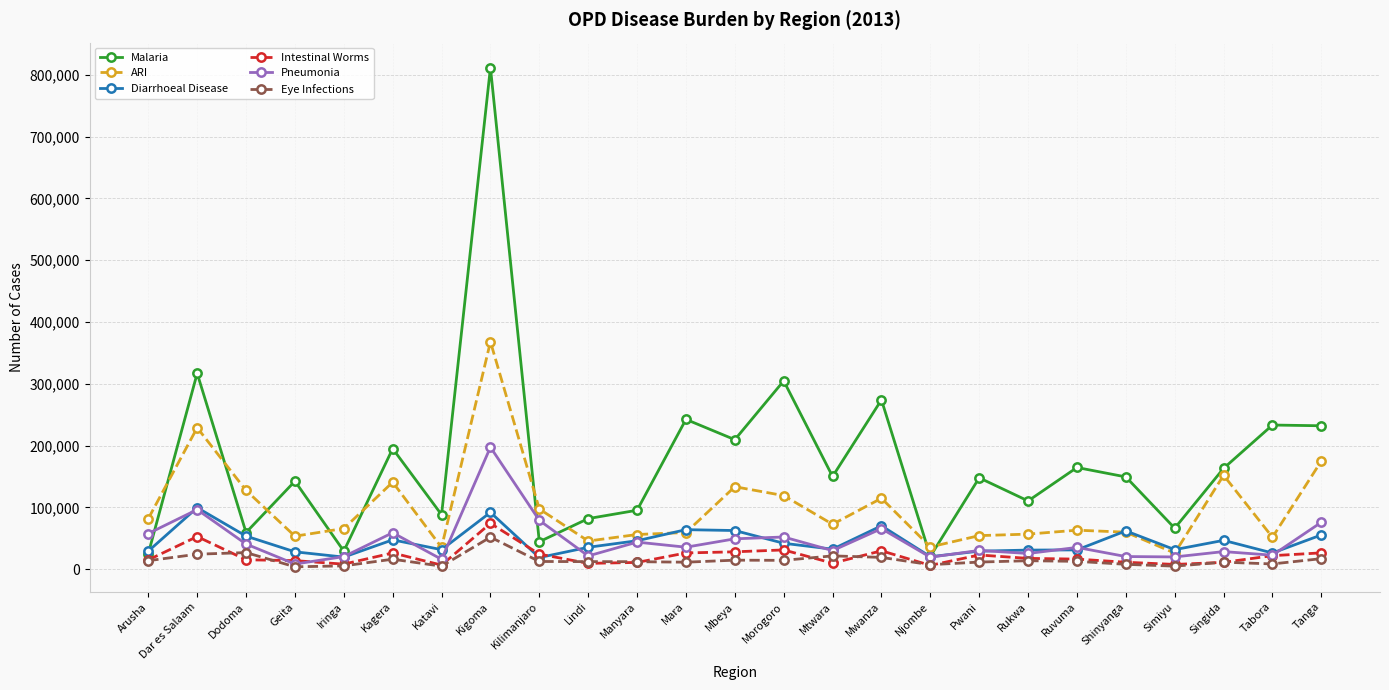

Where do Intestinal Worms and Pneumonia first cross each other?

Dodoma and Geita